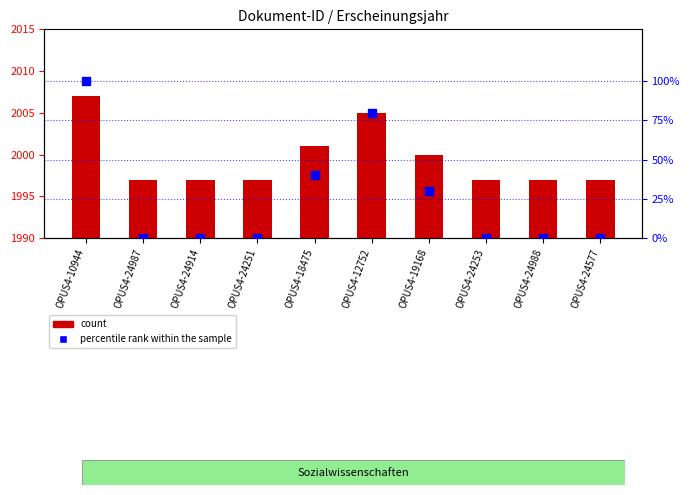

Which series has the largest Y range (max minus min)?

percentile rank within the sample